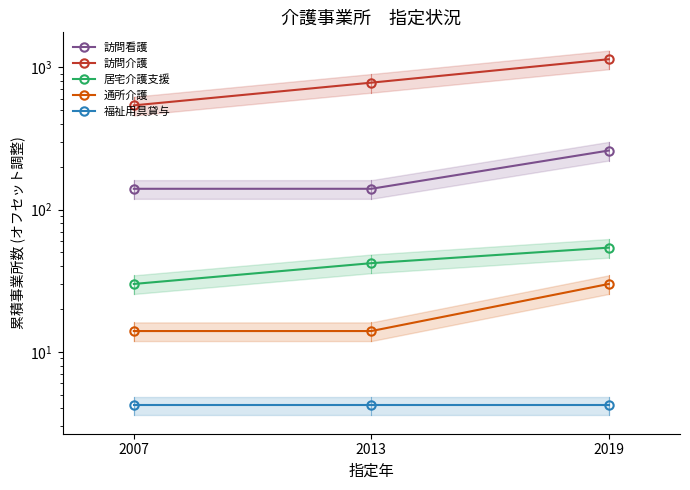

What is the sum of all 訪問介護 values?

2460.0